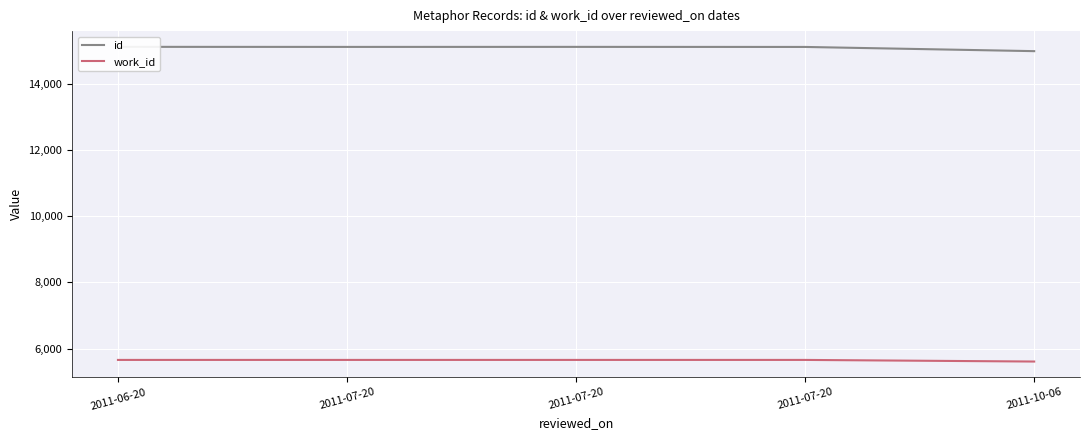

What is the value of the work_id point at the 1st from the left?

5658